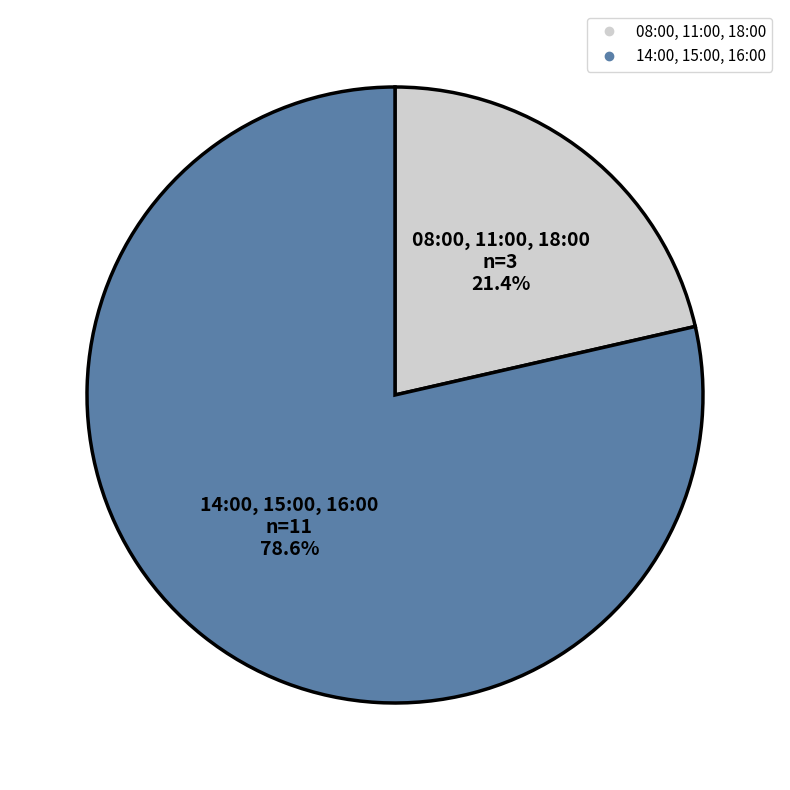

Is there a majority slice in this chart?

Yes